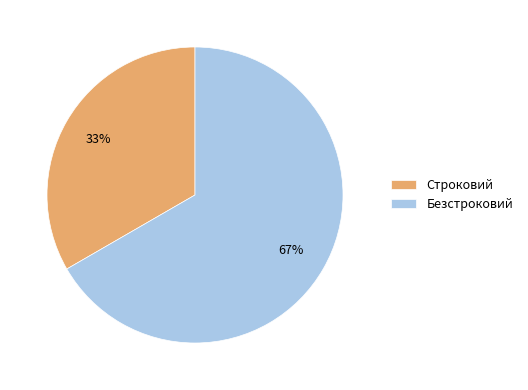

What is the ratio of the value at Безстроковий to the value at Строковий?

2.0